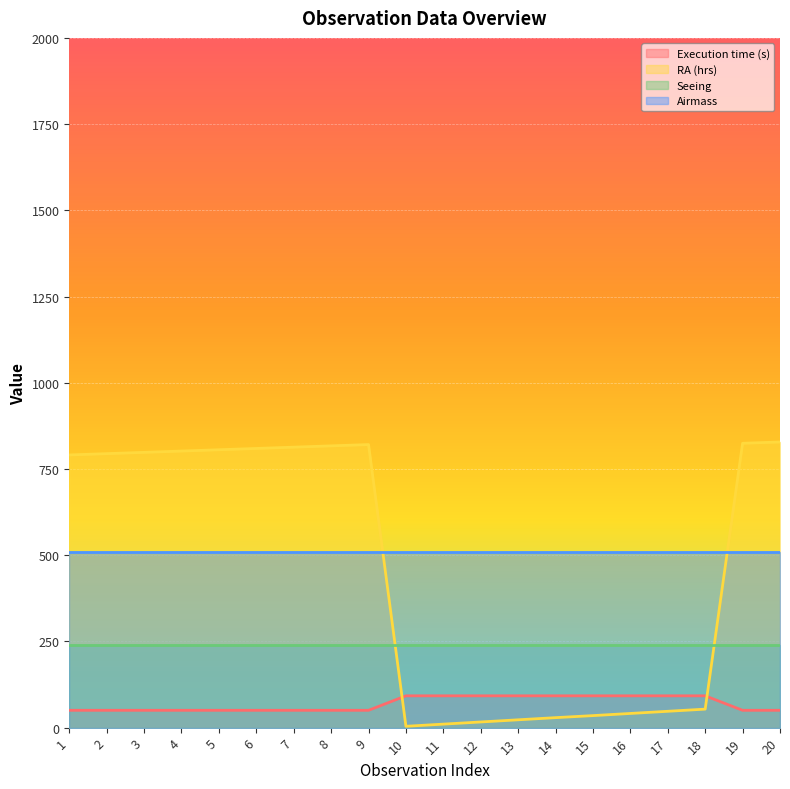

What is the total value across all series at 6?

1609.7